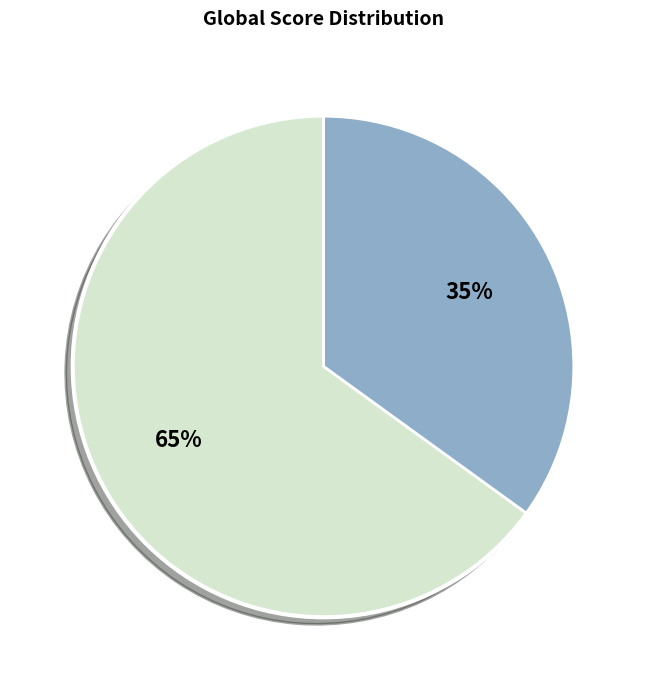

Is there a majority slice in this chart?

Yes